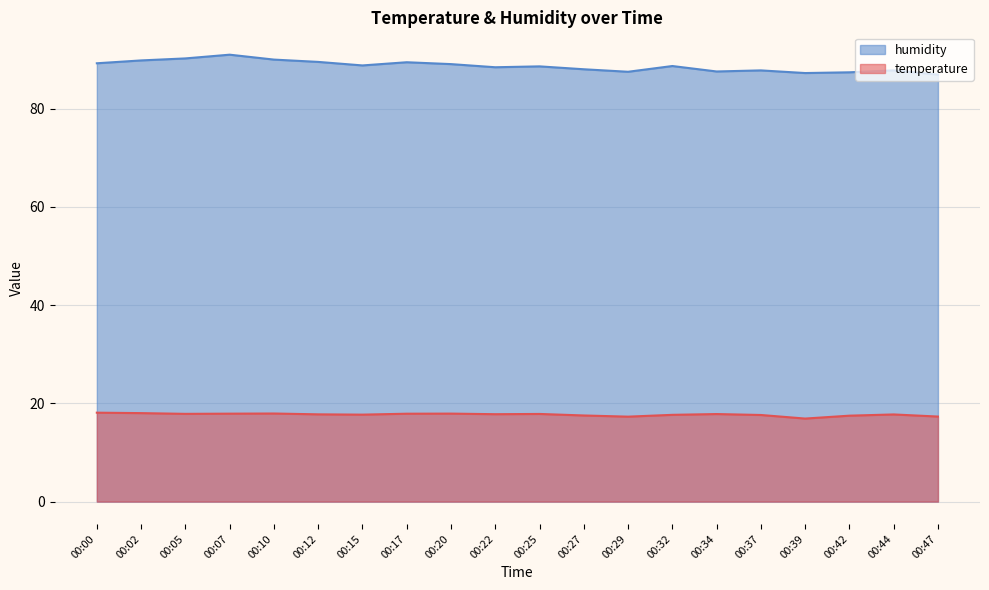

Reading right to left, what are all the values shown in this chart?

temperature: 00:47=17.3	00:44=17.8	00:42=17.5	00:39=16.9	00:37=17.6	00:34=17.8	00:32=17.7	00:29=17.3	00:27=17.5	00:25=17.9	00:22=17.8	00:20=17.9	00:17=17.9	00:15=17.7	00:12=17.8	00:10=17.9	00:07=17.9	00:05=17.9	00:02=18.0	00:00=18.1
humidity: 00:47=87.0	00:44=87.8	00:42=87.4	00:39=87.3	00:37=87.8	00:34=87.6	00:32=88.7	00:29=87.5	00:27=88.0	00:25=88.6	00:22=88.5	00:20=89.1	00:17=89.5	00:15=88.8	00:12=89.5	00:10=90.0	00:07=91.0	00:05=90.3	00:02=89.8	00:00=89.3